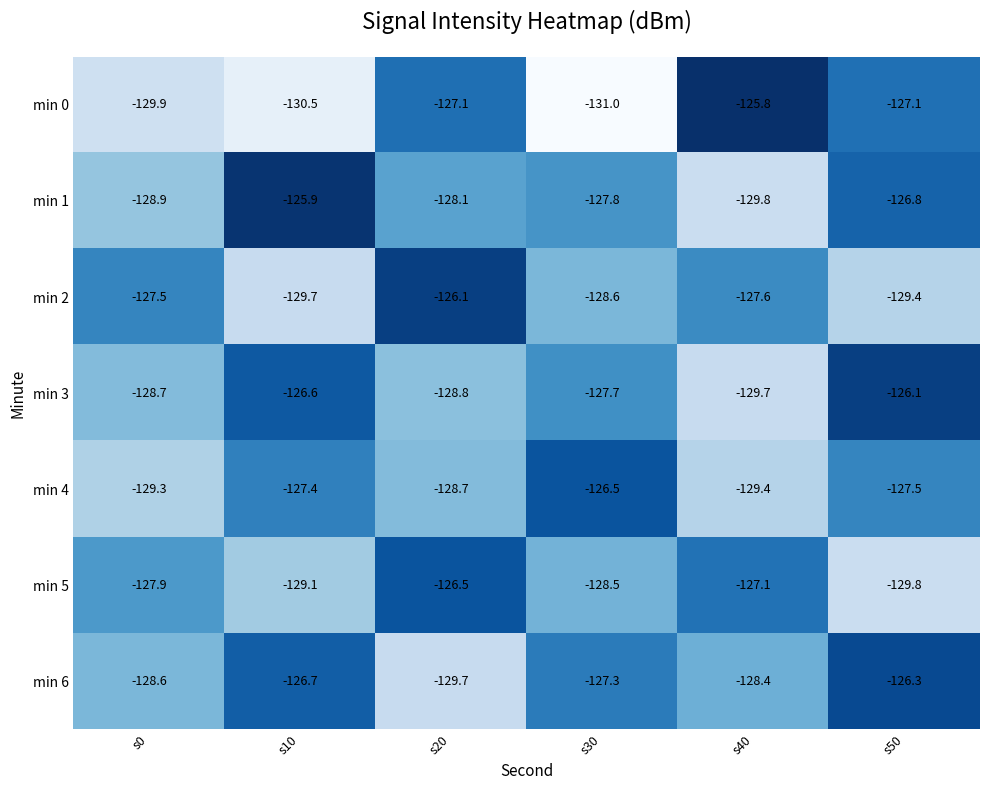

What is the sum of all min 0 values?

-771.4